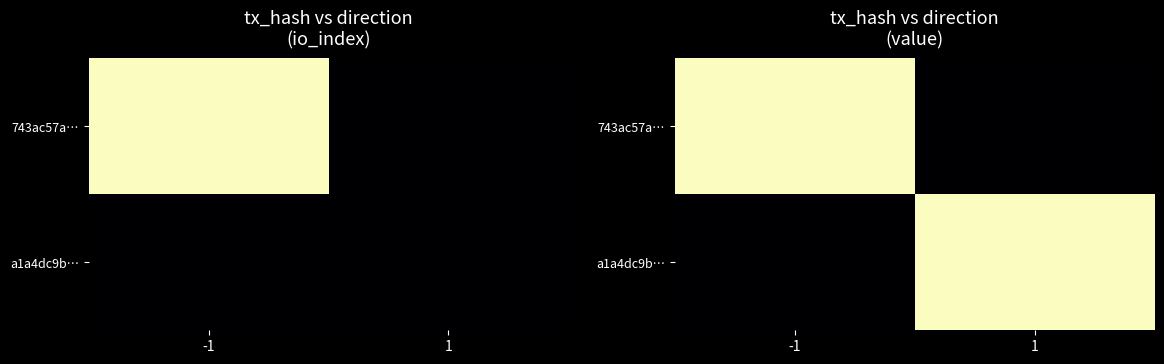

List the series in order of their peak value, lowest first.

743ac57a…, a1a4dc9b…